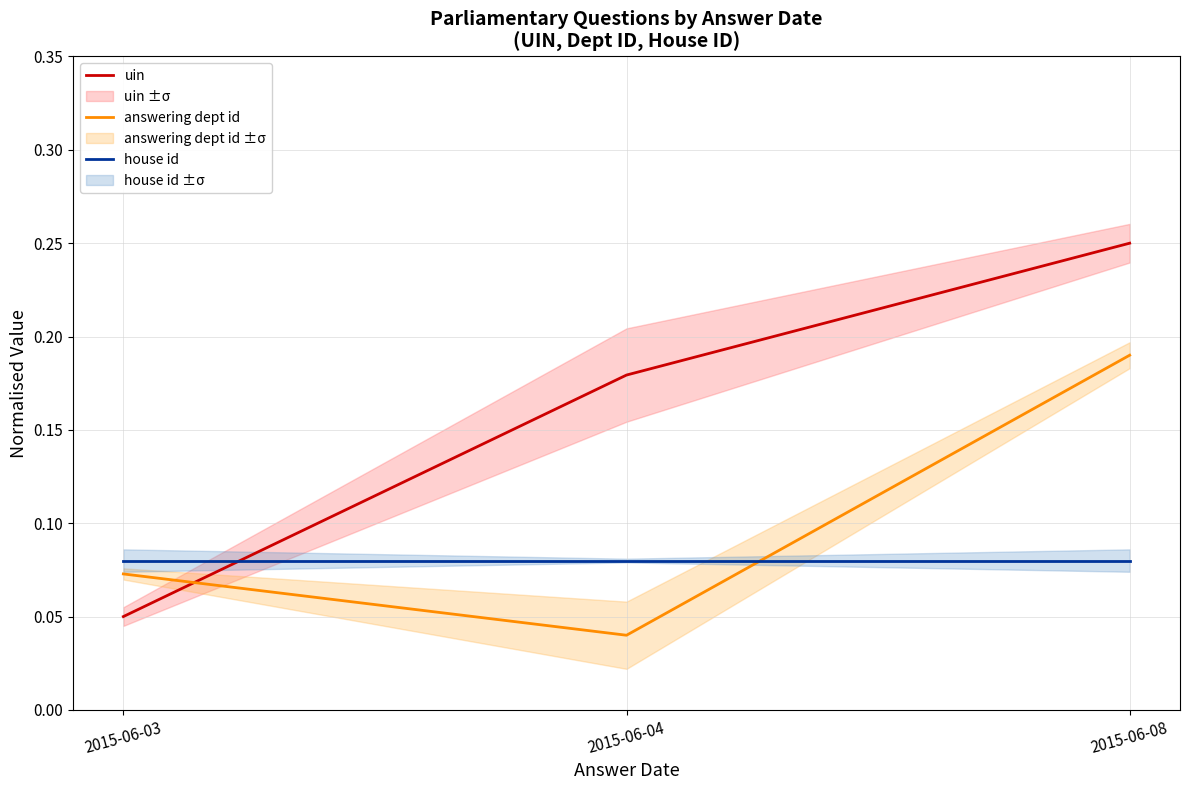

Which has a higher value, 2015-06-04 or 2015-06-03?

2015-06-04